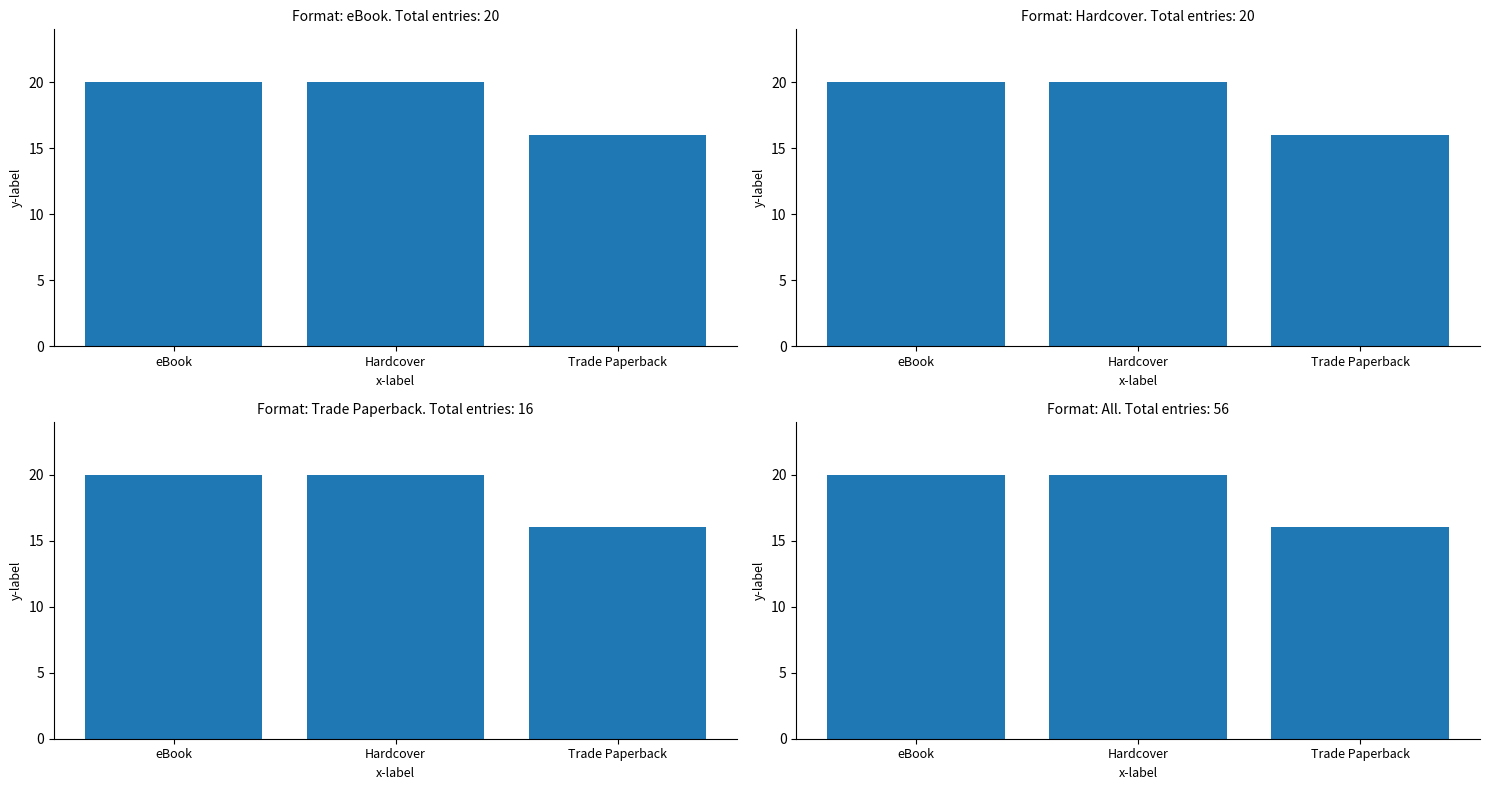

What is the maximum value shown in the chart?

20